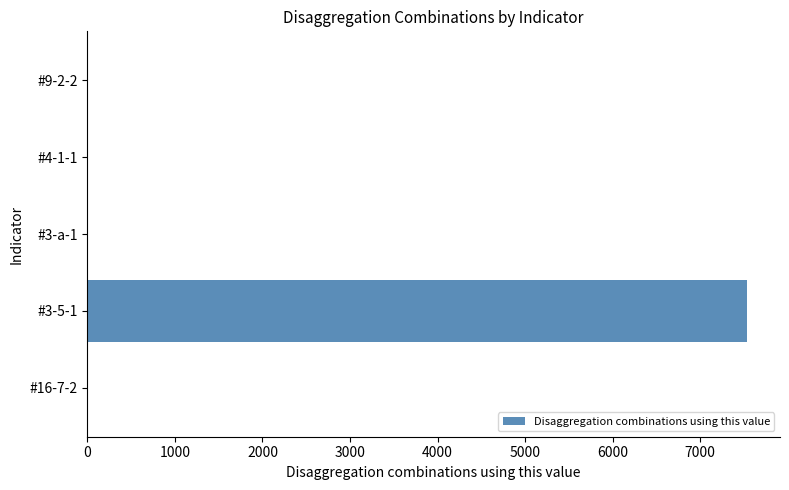

Which category has the highest value across all series?

#3-5-1